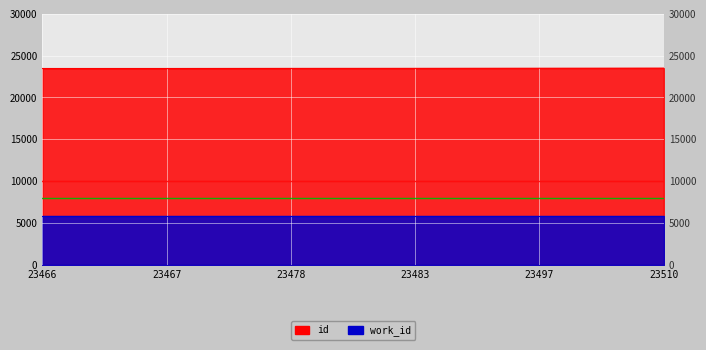

The value at 23467 is 23467. True or false?

True